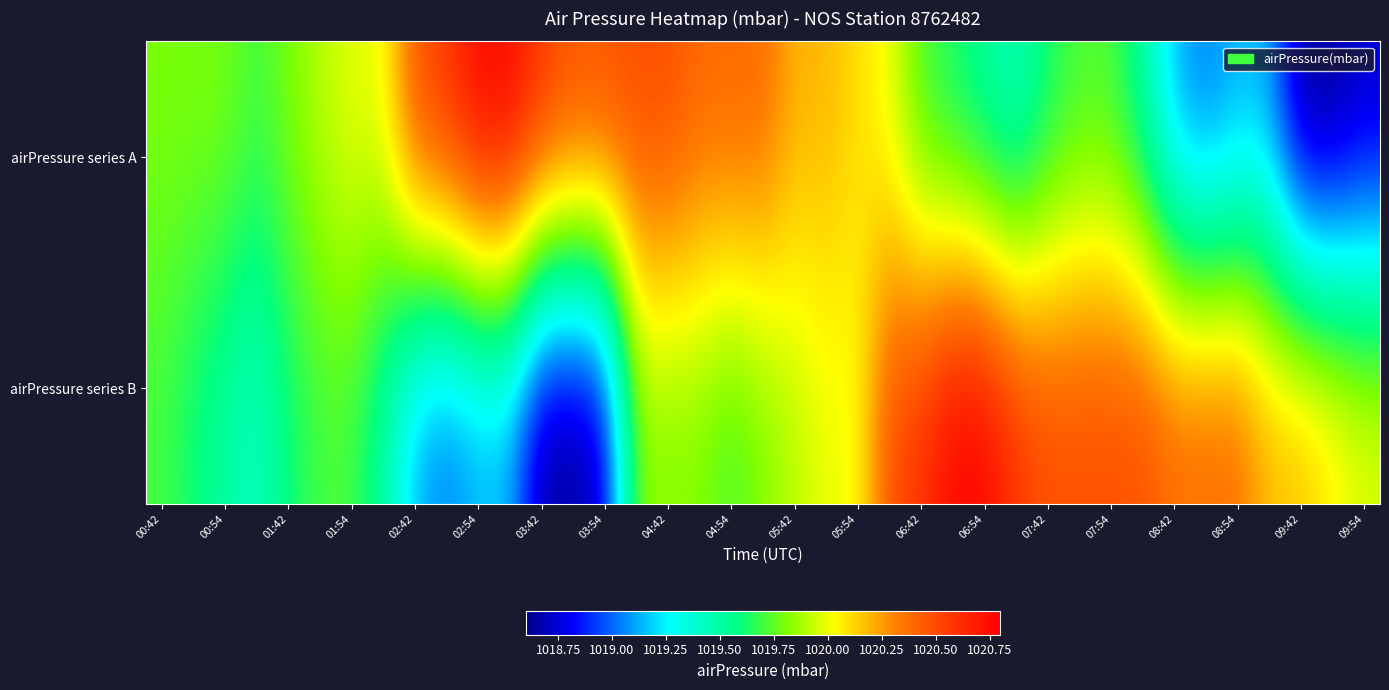

How many categories are shown in the chart?

39